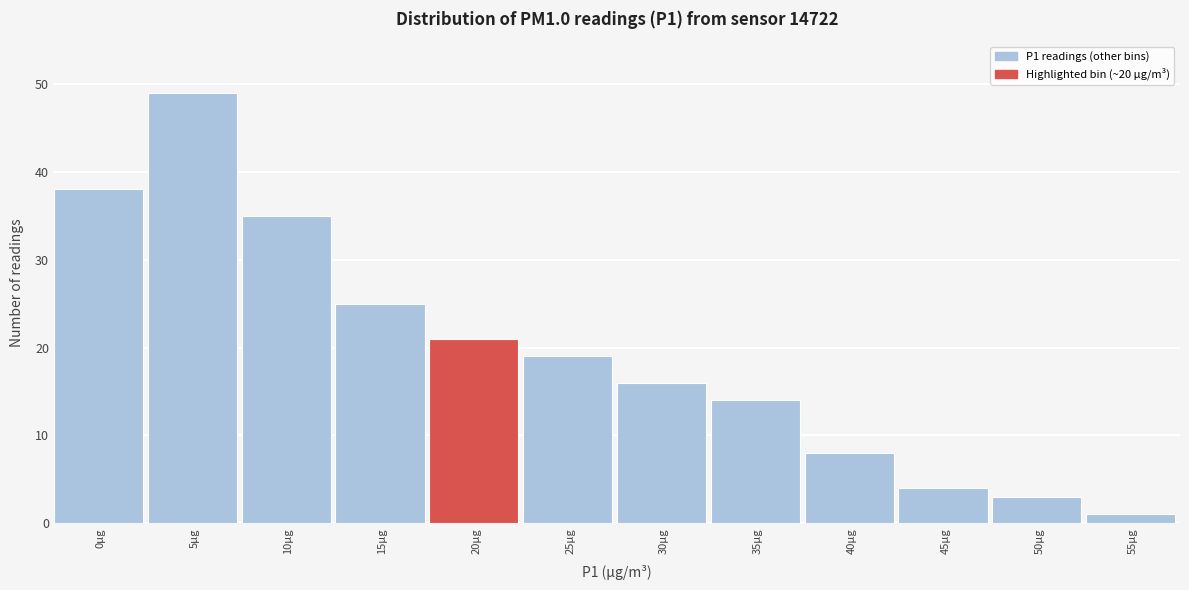

Reading left to right, list all the values displayed in this chart.

38	49	35	25	21	19	16	14	8	4	3	1